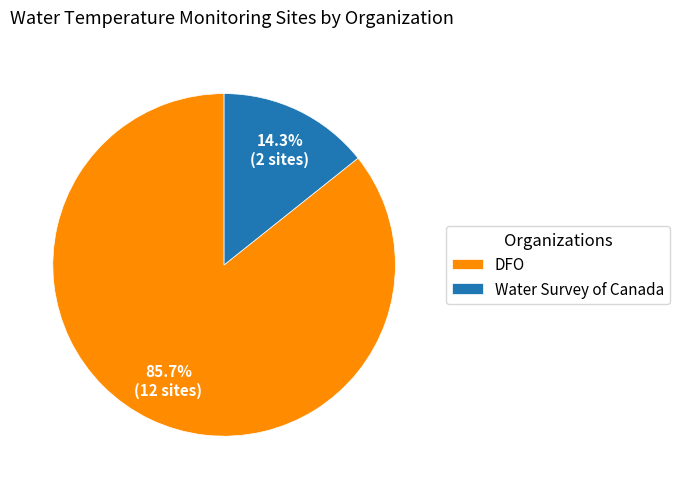

To the nearest percent, what is the combined percentage of Water Survey of Canada and DFO?

100%